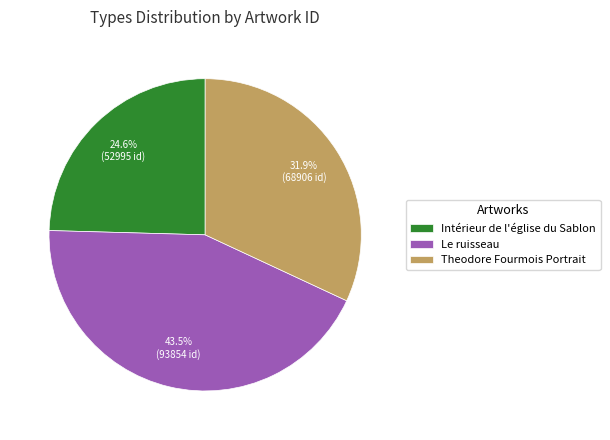

Is Theodore Fourmois Portrait the majority of the pie?

No